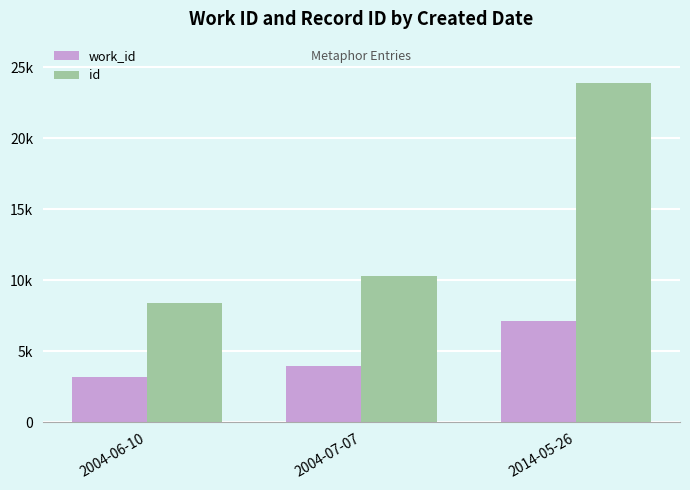

What is the lowest value of the work_id series?

3214